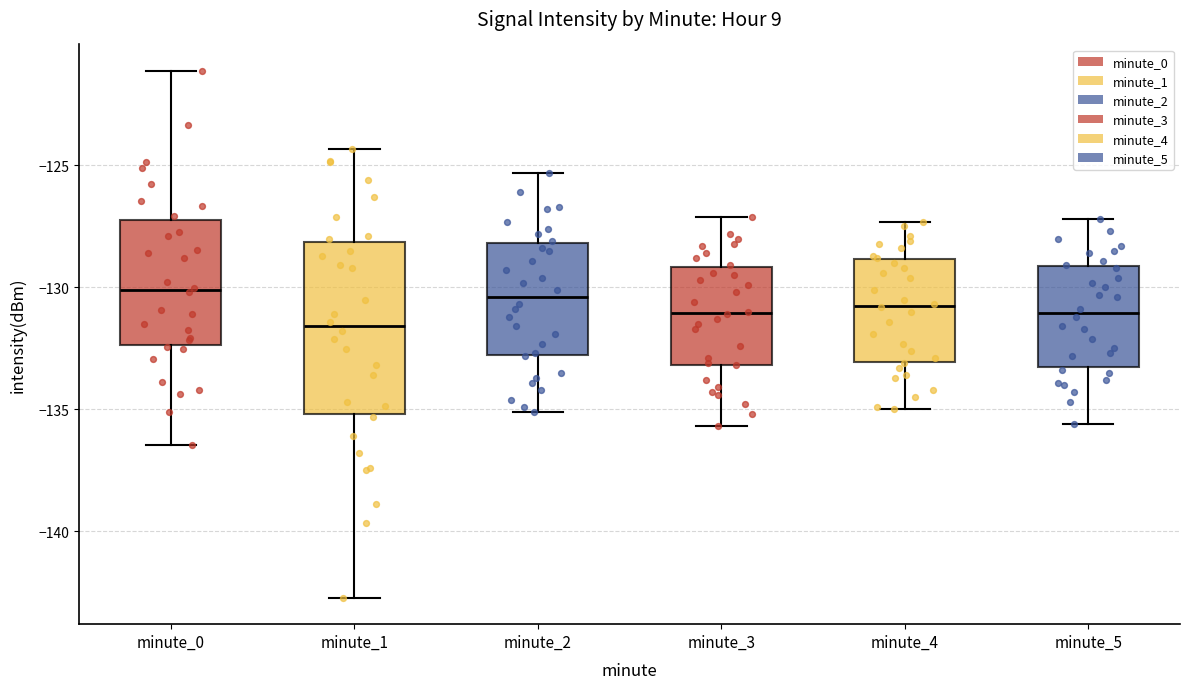

Reading left to right, transcribe this box plot: for each box, give where its median line is, the range the box spans, and where its two whiskers end, as read against the y-axis. The values are not printed on the chart, so give them approximately, as read against the axis.

minute_0: median -130.0, box -132.5 to -127.0, whiskers -136.5 to -121.0
minute_1: median -131.5, box -135.0 to -128.0, whiskers -142.5 to -124.5
minute_2: median -130.5, box -133.0 to -128.0, whiskers -135.0 to -125.5
minute_3: median -131.0, box -133.0 to -129.0, whiskers -135.5 to -127.0
minute_4: median -130.5, box -133.0 to -129.0, whiskers -135.0 to -127.5
minute_5: median -131.0, box -133.0 to -129.0, whiskers -135.5 to -127.0